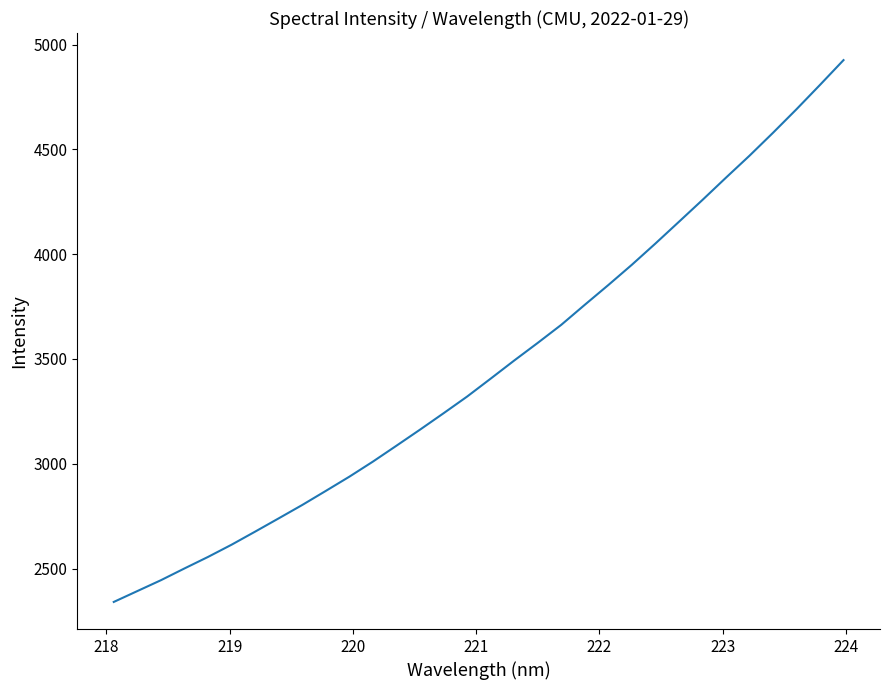

What is the maximum value shown in the chart?

4925.6